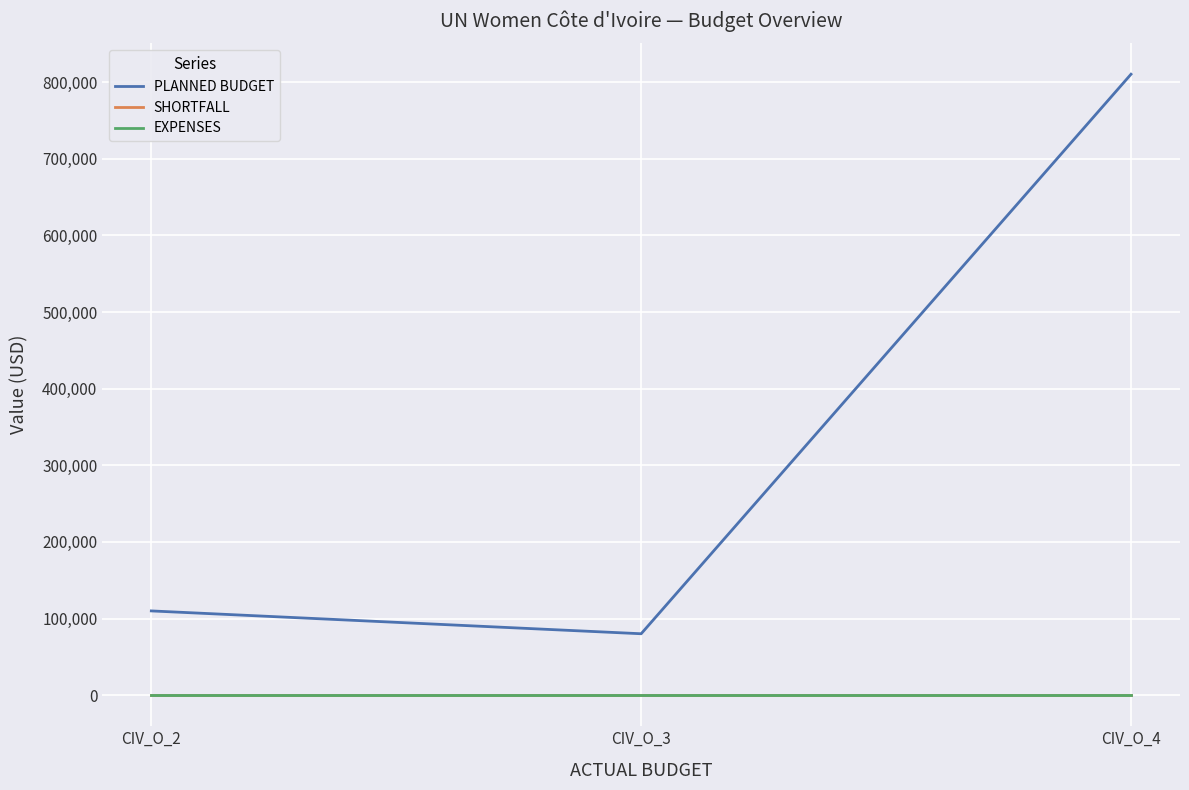

Reading left to right, list all the values displayed in this chart.

PLANNED BUDGET: 110000	80200	810437
SHORTFALL: 0	0	0
EXPENSES: 0	0	0